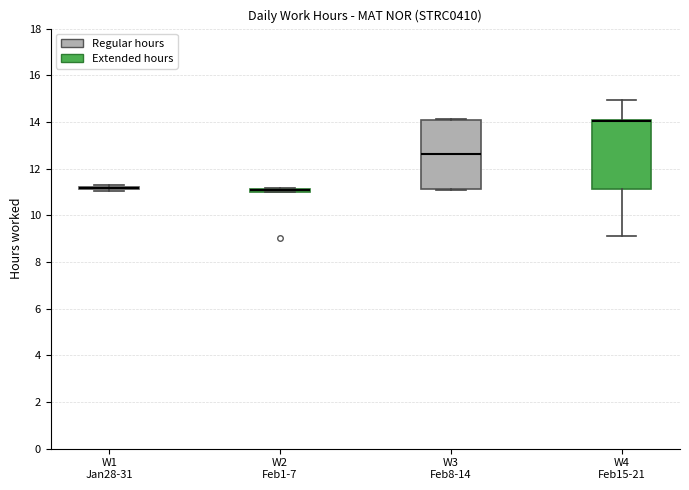

Where is the upper edge of the box for W4 Feb15-21 on the y-axis? The values are not printed on the chart, so give them approximately, as read against the axis.

14.0